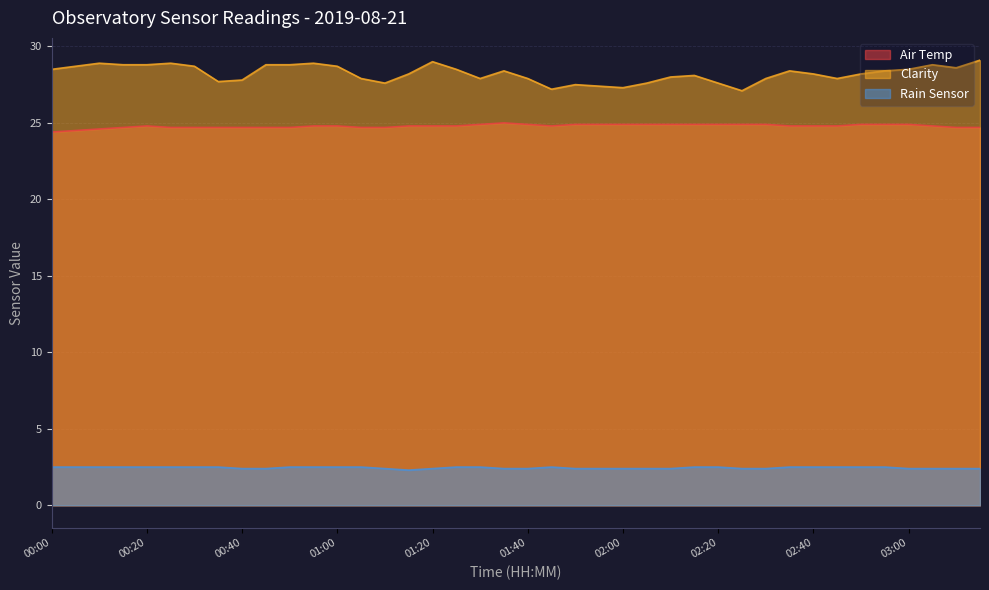

What is the minimum value for Rain Sensor?

2.3